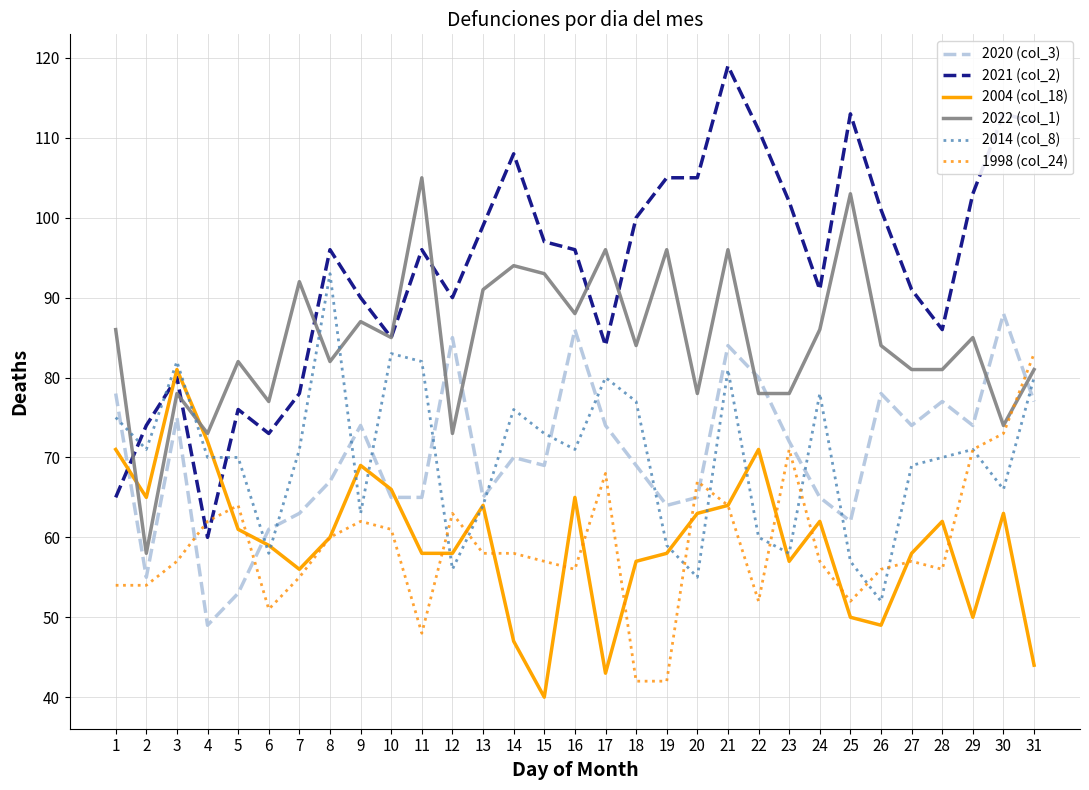

Reading left to right, extract all data points from this chart.

2020 (col_3): 1=78	2=55	3=75	4=49	5=53	6=61	7=63	8=67	9=74	10=65	11=65	12=85	13=65	14=70	15=69	16=86	17=74	18=69	19=64	20=65	21=84	22=80	23=72	24=65	25=62	26=78	27=74	28=77	29=74	30=88	31=77
2021 (col_2): 1=65	2=74	3=80	4=60	5=76	6=73	7=78	8=96	9=90	10=85	11=96	12=90	13=99	14=108	15=97	16=96	17=84	18=100	19=105	20=105	21=119	22=111	23=102	24=91	25=113	26=101	27=91	28=86	29=103	30=113	31=112
2004 (col_18): 1=71	2=65	3=81	4=72	5=61	6=59	7=56	8=60	9=69	10=66	11=58	12=58	13=64	14=47	15=40	16=65	17=43	18=57	19=58	20=63	21=64	22=71	23=57	24=62	25=50	26=49	27=58	28=62	29=50	30=63	31=44
2022 (col_1): 1=86	2=58	3=78	4=73	5=82	6=77	7=92	8=82	9=87	10=85	11=105	12=73	13=91	14=94	15=93	16=88	17=96	18=84	19=96	20=78	21=96	22=78	23=78	24=86	25=103	26=84	27=81	28=81	29=85	30=74	31=81
2014 (col_8): 1=75	2=71	3=82	4=70	5=70	6=58	7=71	8=93	9=63	10=83	11=82	12=56	13=64	14=76	15=73	16=71	17=80	18=77	19=59	20=55	21=81	22=60	23=58	24=78	25=57	26=52	27=69	28=70	29=71	30=66	31=80
1998 (col_24): 1=54	2=54	3=57	4=62	5=64	6=51	7=55	8=60	9=62	10=61	11=48	12=63	13=58	14=58	15=57	16=56	17=68	18=42	19=42	20=67	21=64	22=52	23=71	24=57	25=52	26=56	27=57	28=56	29=71	30=73	31=83